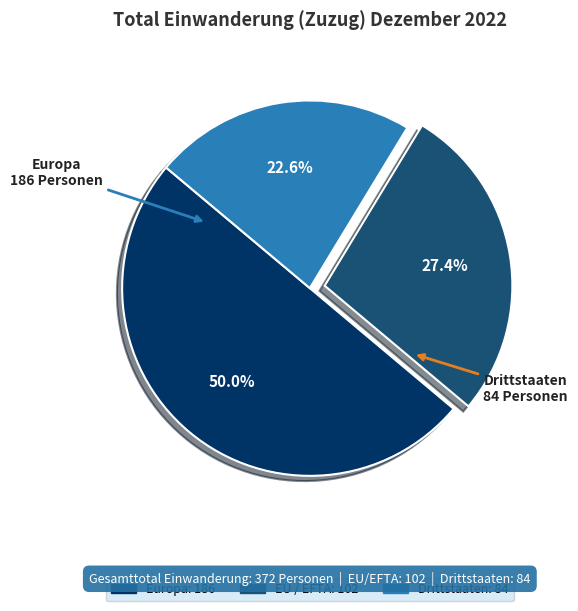

The Europa slice represents 44% of the pie. True or false?

False